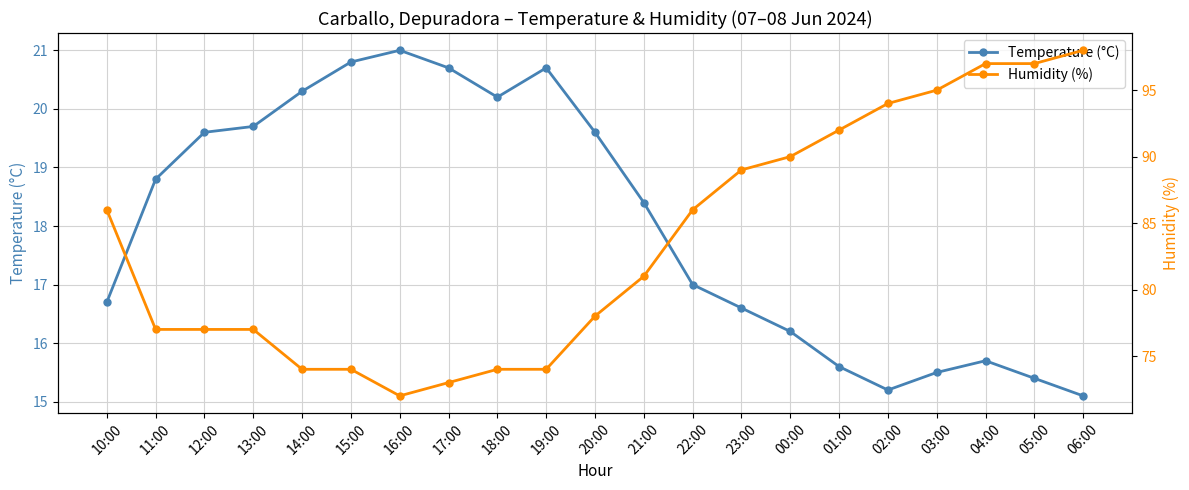

Is it true that Humidity (%) equals 55.7 at 06:00?

False